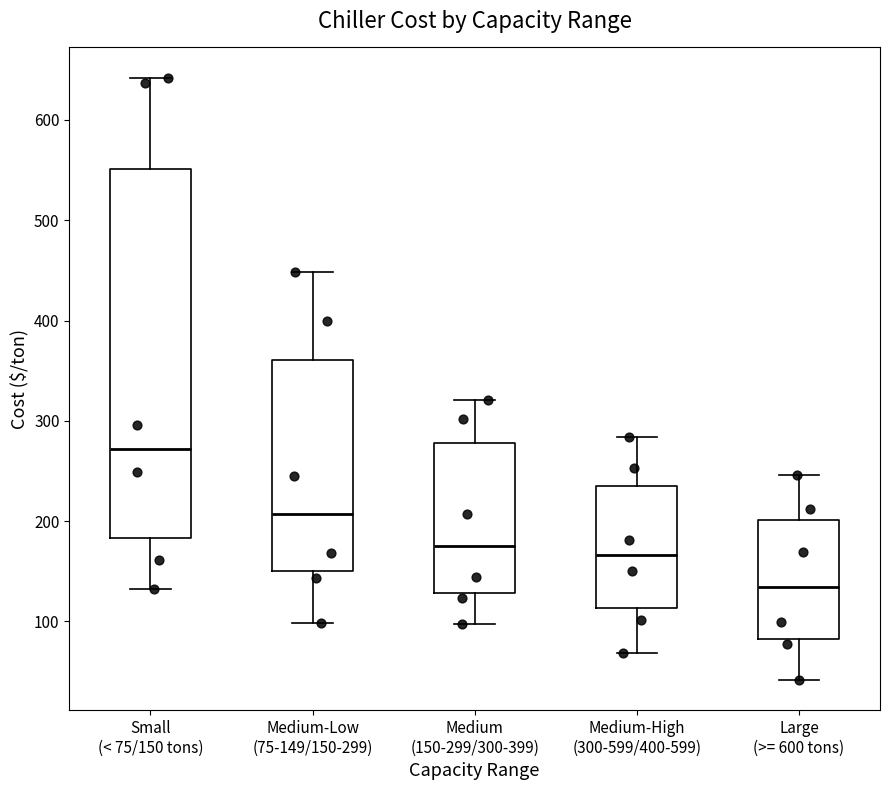

Reading left to right, transcribe this box plot: for each box, give where its median line is, the range the box spans, and where its two whiskers end, as read against the y-axis. The values are not printed on the chart, so give them approximately, as read against the axis.

Small (< 75/150 tons): median 270, box 180 to 550, whiskers 130 to 640
Medium-Low (75-149/150-299): median 210, box 150 to 360, whiskers 100 to 450
Medium (150-299/300-399): median 180, box 130 to 280, whiskers 100 to 320
Medium-High (300-599/400-599): median 170, box 110 to 240, whiskers 70 to 280
Large (>= 600 tons): median 130, box 80 to 200, whiskers 40 to 250